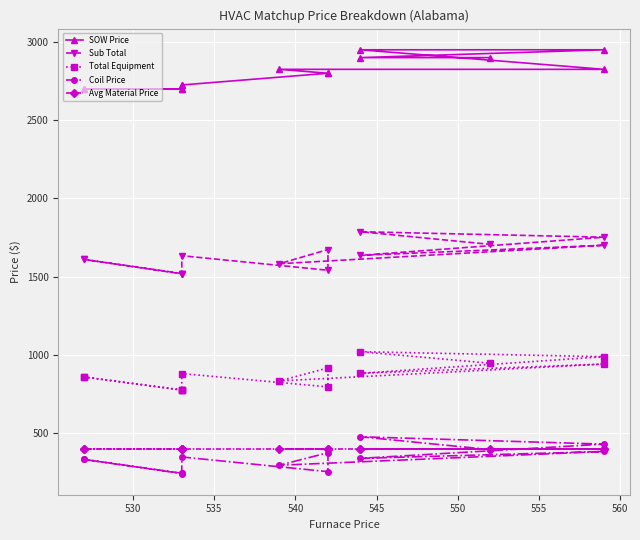

How many series are shown in this chart?

5